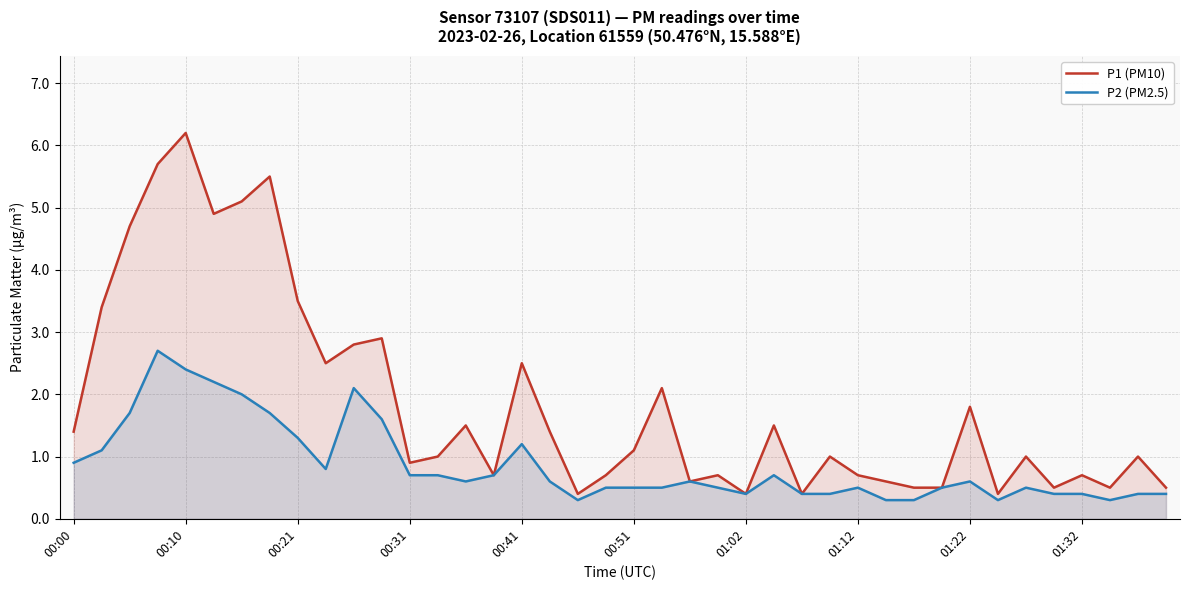

What is the difference between the maximum and second lowest values in the P1 (PM10) series?

5.8